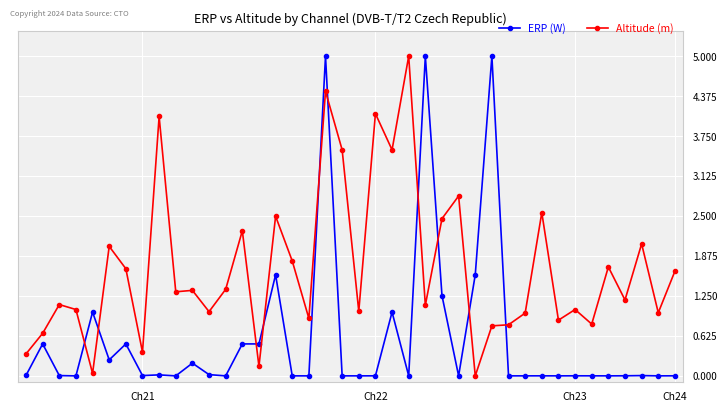

What is the value of the ERP (W) point at the 26th from the left?

1.3